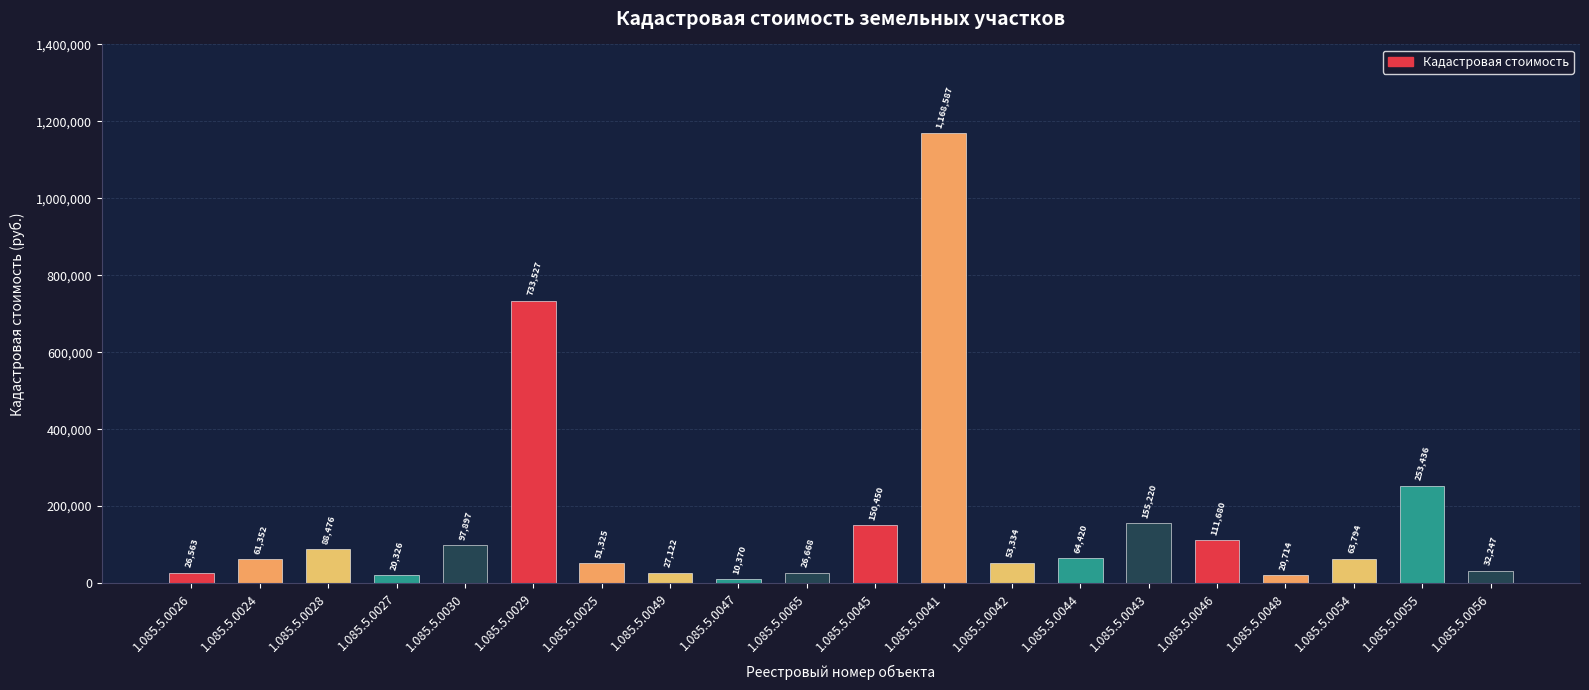

True or false: the data shows 155220.0 at 1.085.5.0043.

True